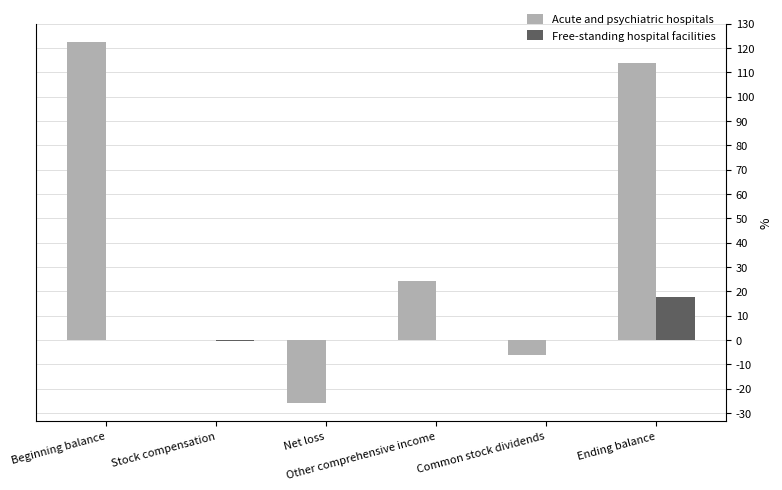

Reading right to left, transcribe all the data shown in this chart.

Acute and psychiatric hospitals: Ending balance=1139514	Common stock dividends=-62492	Other comprehensive income=242519	Net loss=-258300	Stock compensation=432	Beginning balance=1225166
Free-standing hospital facilities: Ending balance=175217	Common stock dividends=0	Other comprehensive income=0	Net loss=21	Stock compensation=-5562	Beginning balance=-2249